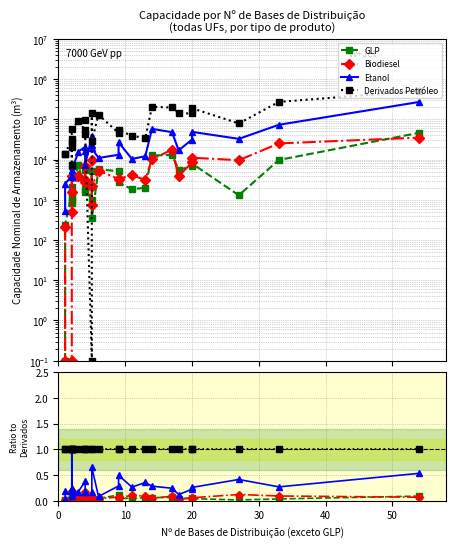

The value of Biodiesel at 24 is 0.0. True or false?

False